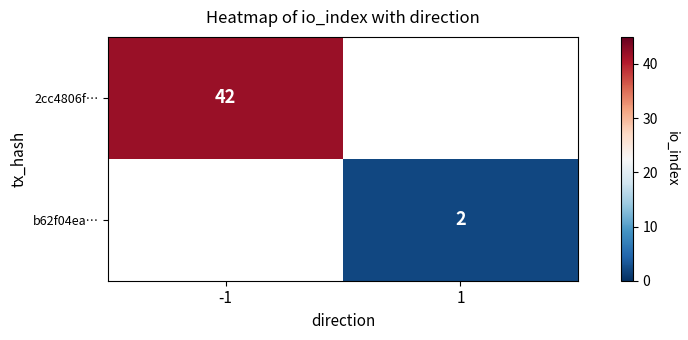

At which category does the chart reach its minimum across all series?

1